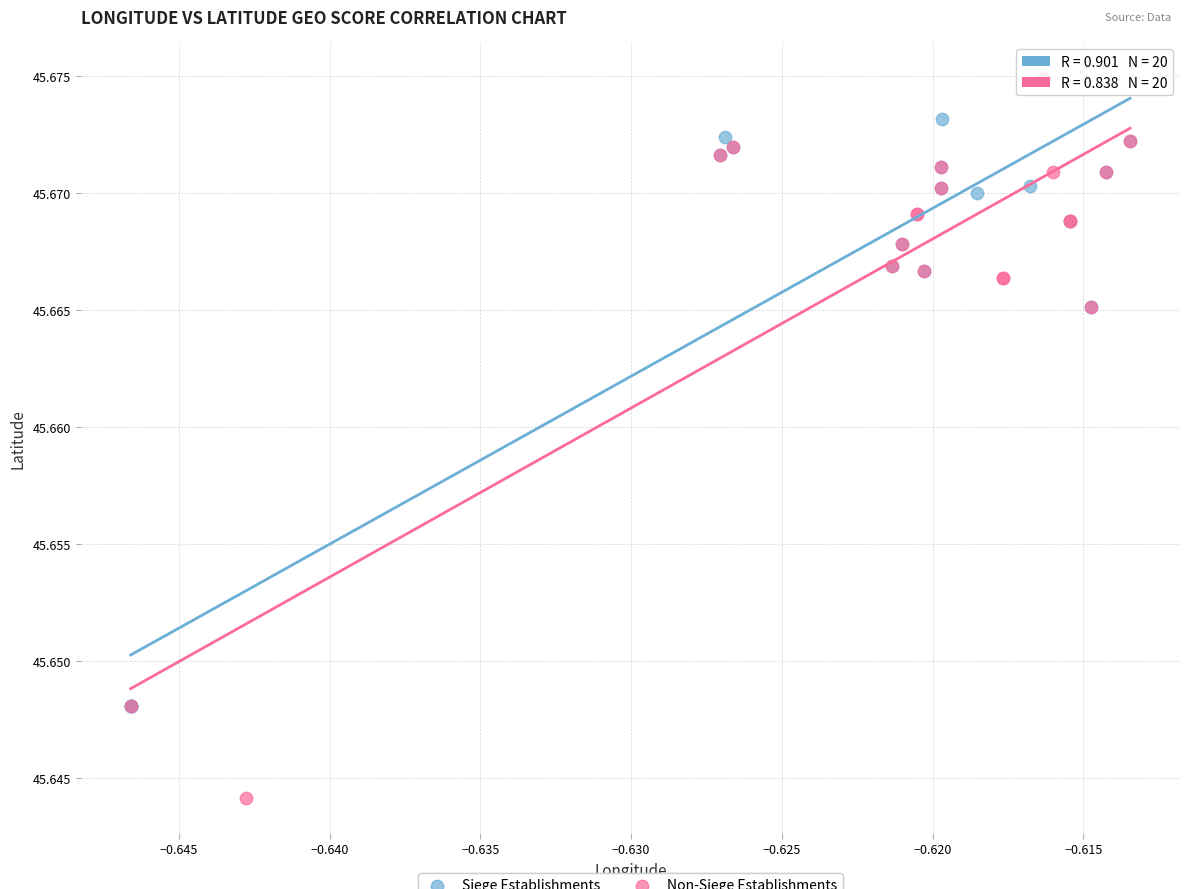

Which series reaches the minimum Y coordinate?

Non-Siege Establishments